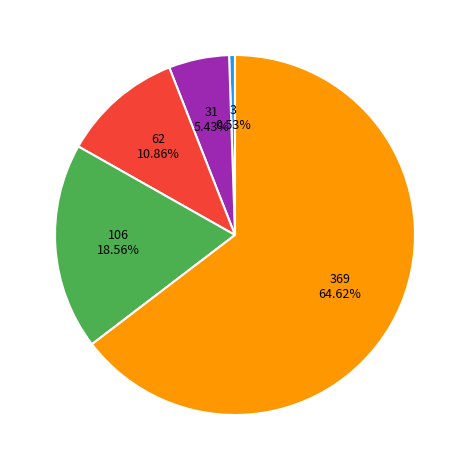

Is there a majority slice in this chart?

Yes